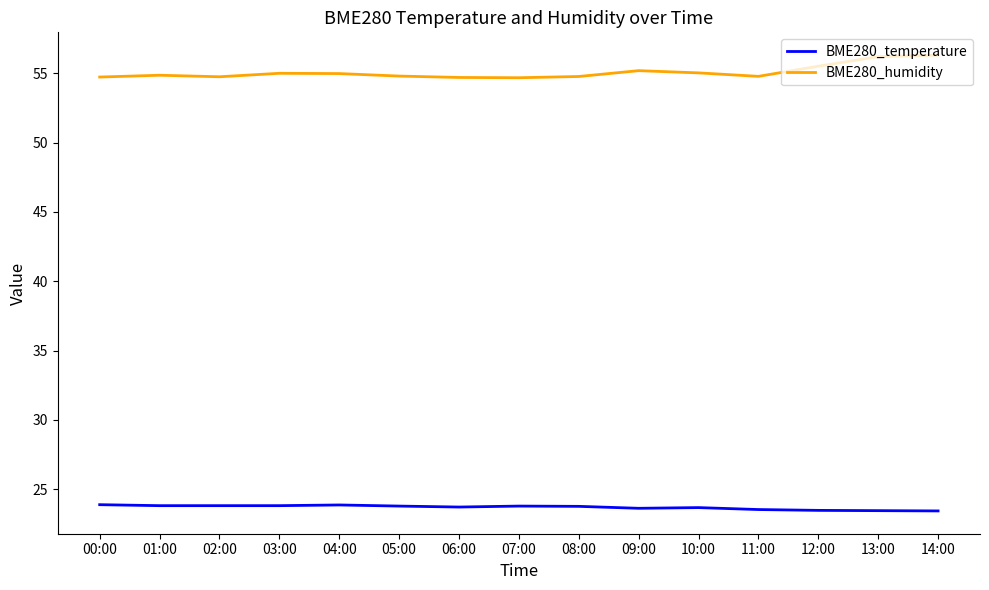

What is the average value of the BME280_humidity series?

55.1